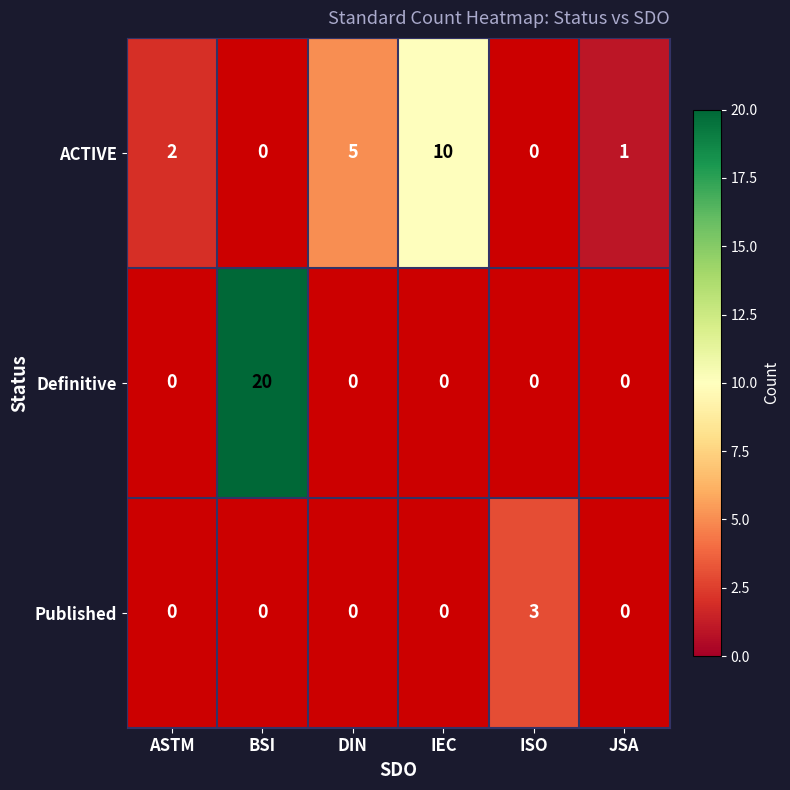

Is it true that Definitive equals 10 at BSI?

False